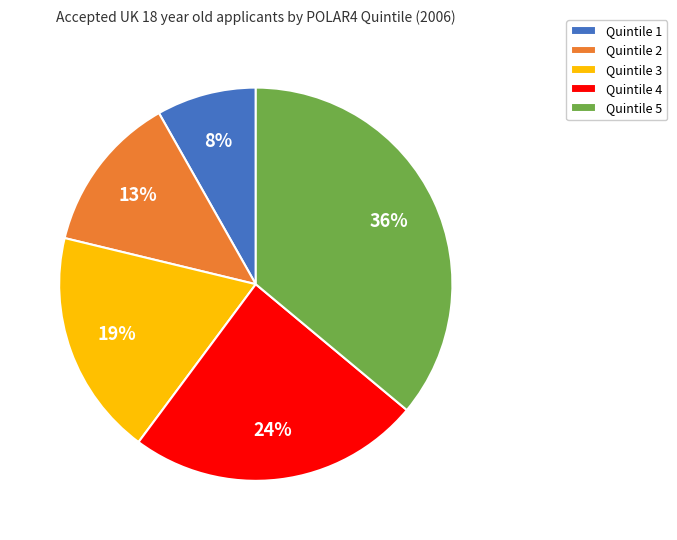

Do Quintile 2 and Quintile 4 together represent more than half of the pie?

No